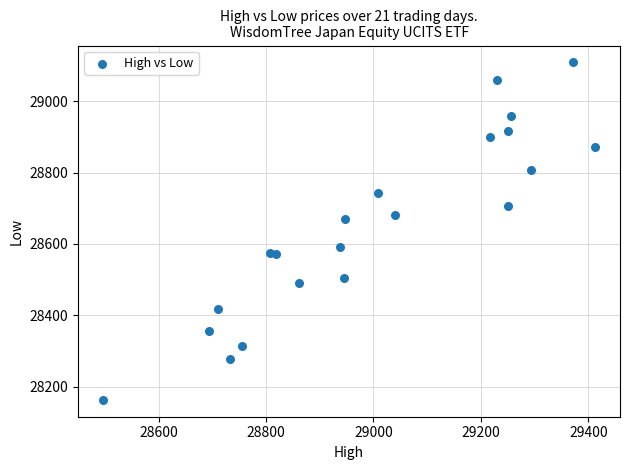

What Y value in the scatter plot is closest to 28636?

28669